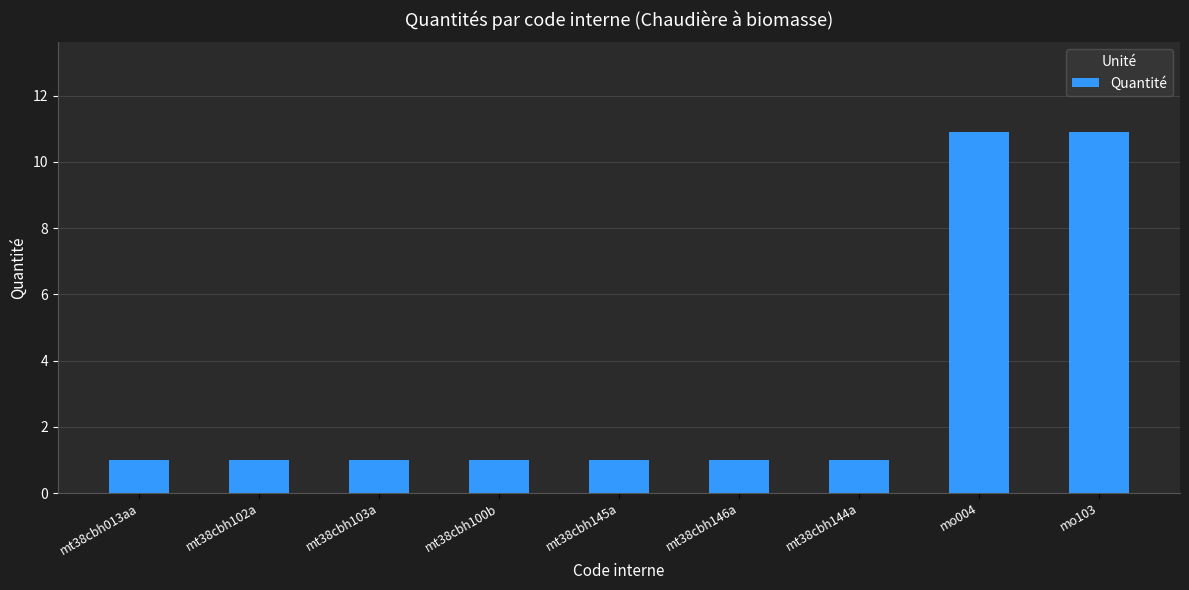

What is the sum of the values at mt38cbh102a and mt38cbh144a?

2.0